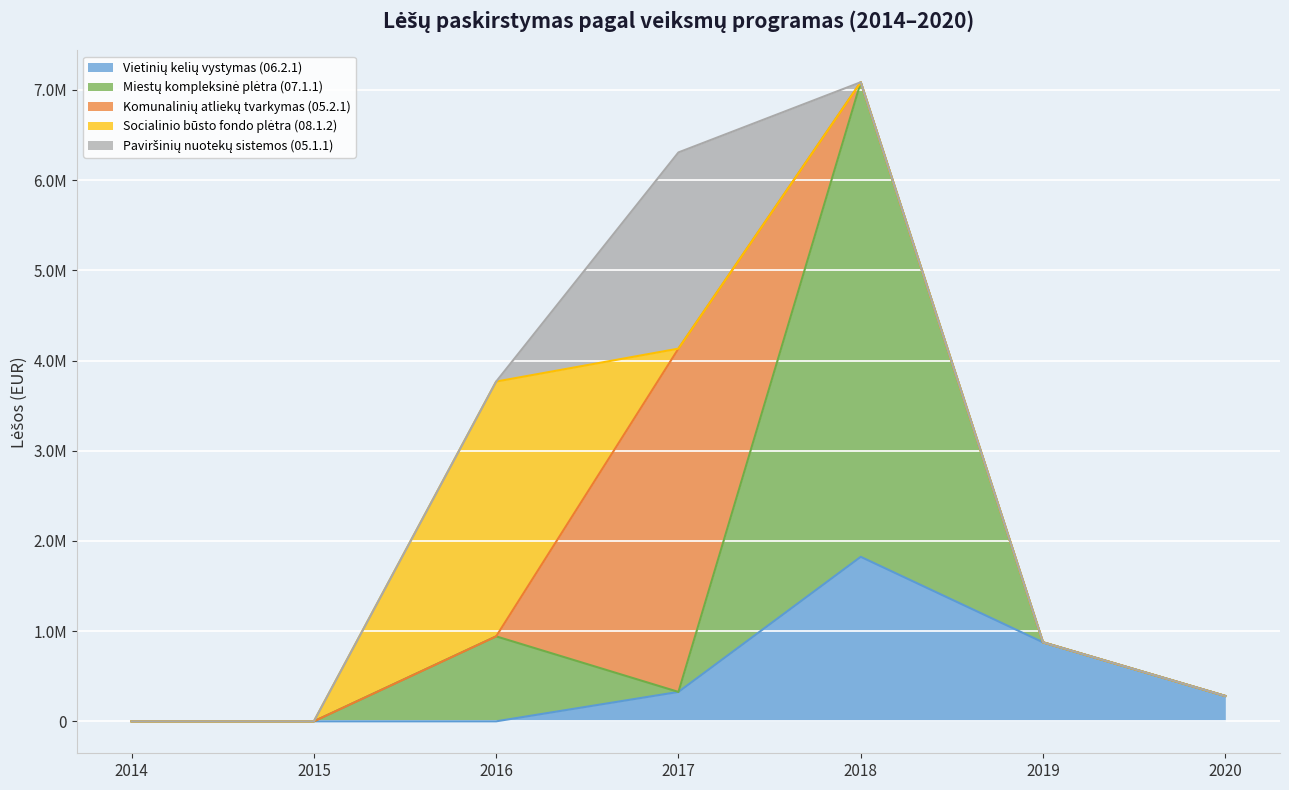

What is the average value of the Socialinio būsto fondo plėtra (08.1.2) series?

403525.5